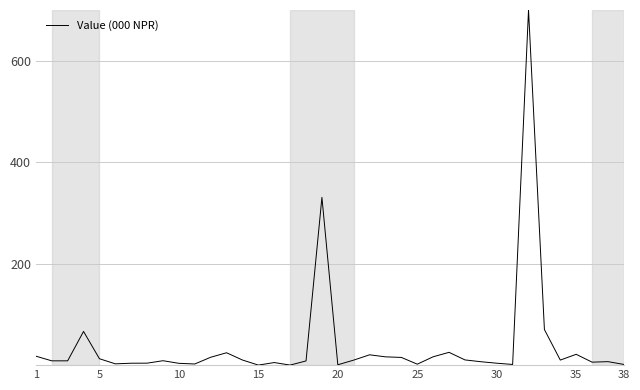

What is the average value?

38.9